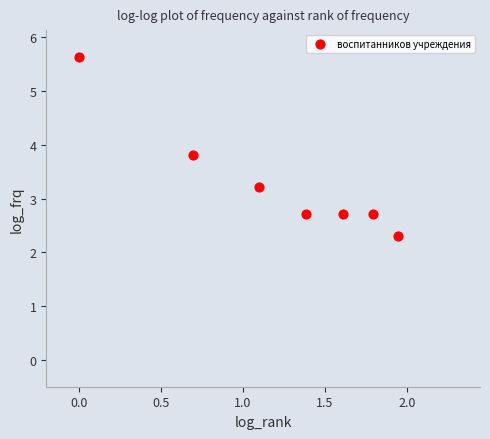

What is the range of Y values (max minus min)?

3.3